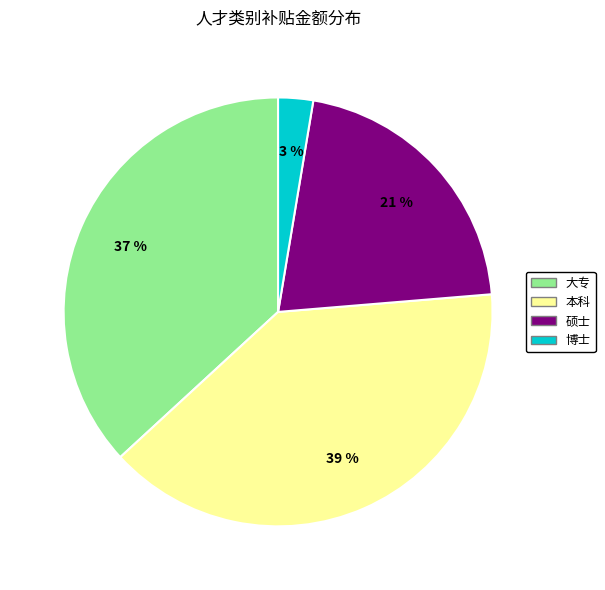

How many slices are in this pie chart?

4